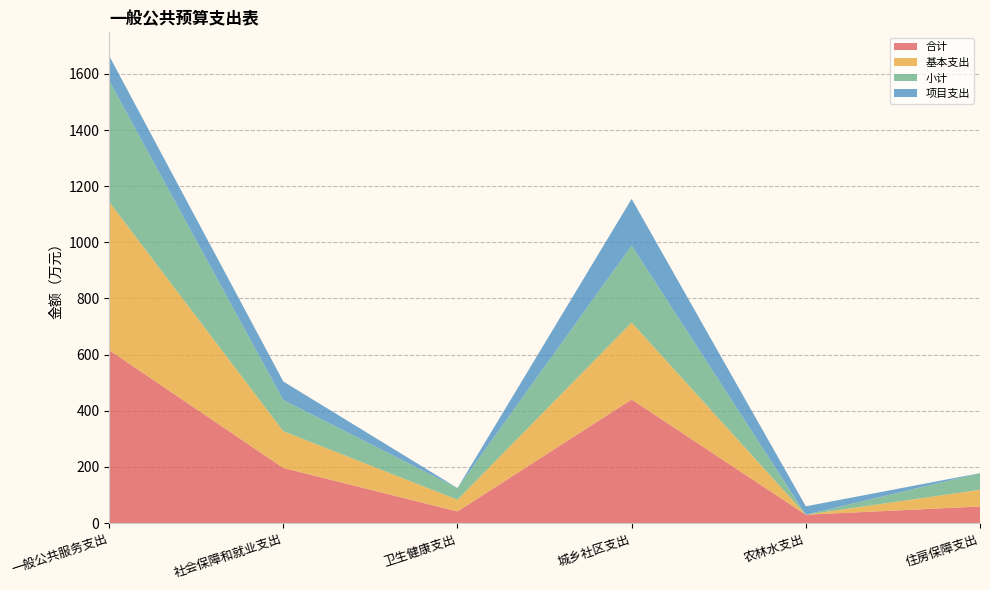

Reading left to right, list all the values displayed in this chart.

合计: 616.5	196.7	41.7	440.3	30.0	59.4
基本支出: 527.8	130.7	41.7	274.1	0.0	59.4
小计: 431.6	111.2	41.7	274.1	0.0	59.4
项目支出: 88.7	66.0	0.0	166.2	30.0	0.0